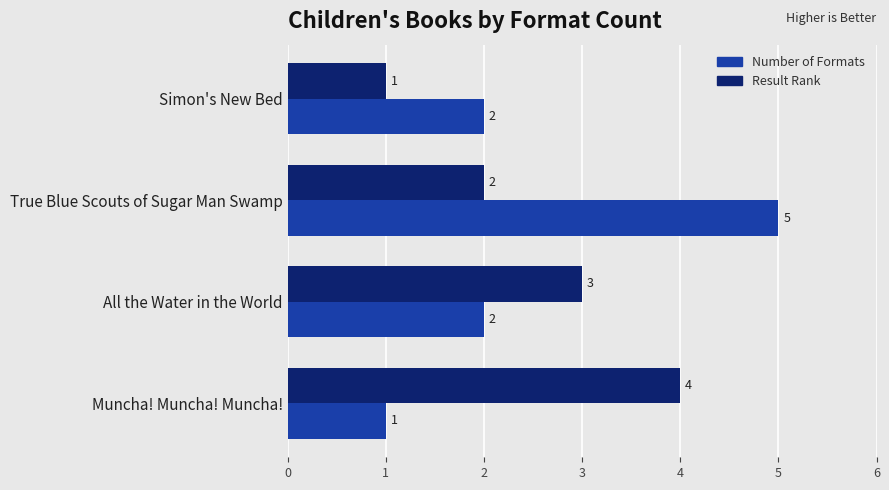

At which category is the sum across all series the highest?

True Blue Scouts of Sugar Man Swamp